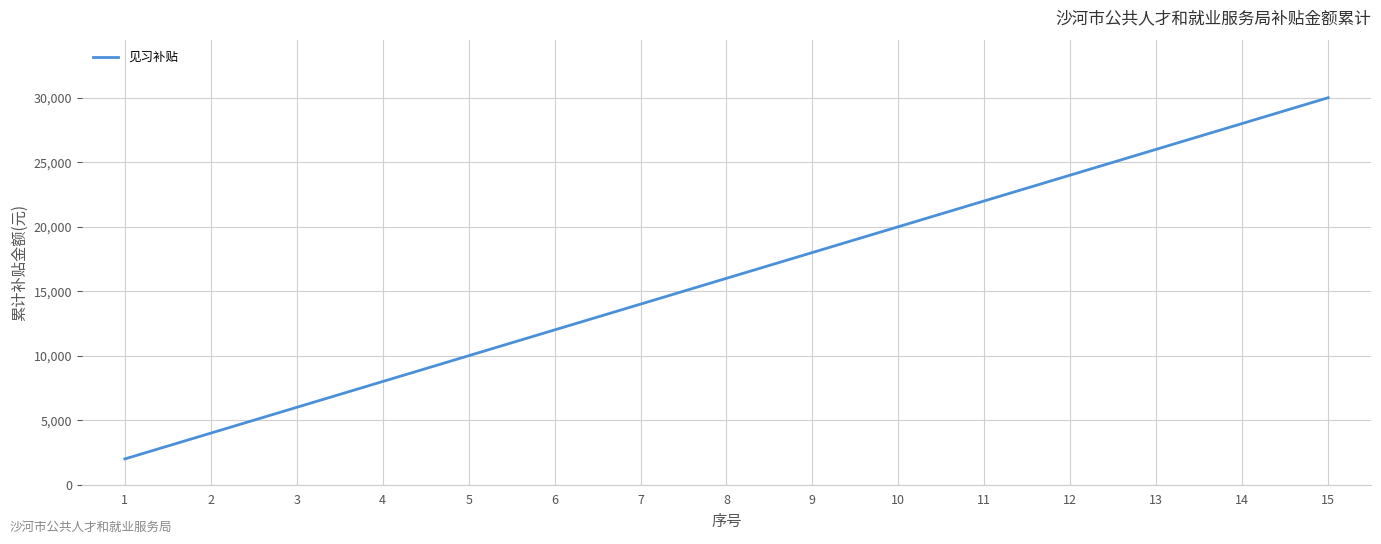

Which has a higher value, 12 or 9?

12